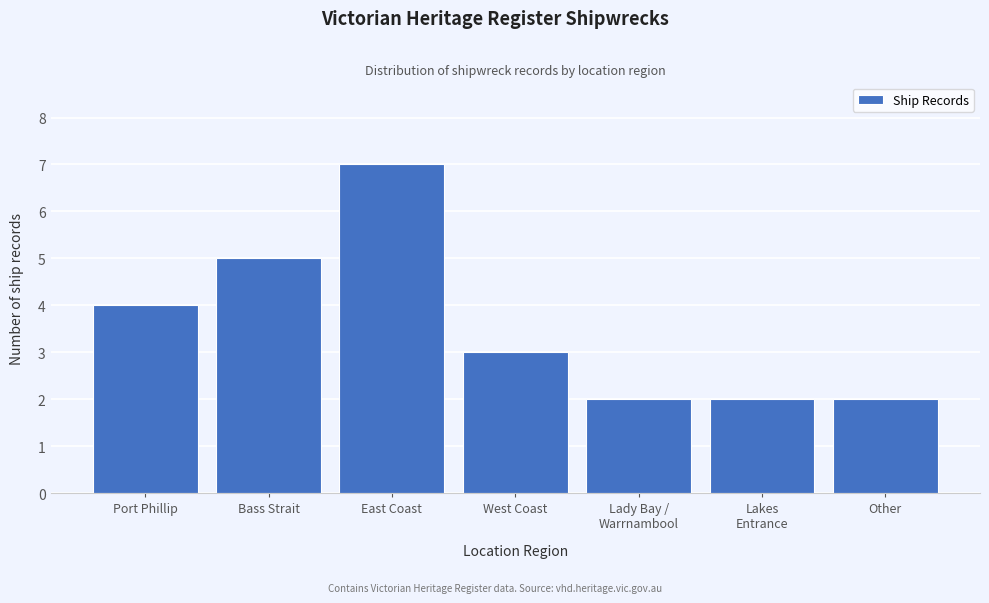

Reading right to left, list all the values displayed in this chart.

2	2	2	3	7	5	4